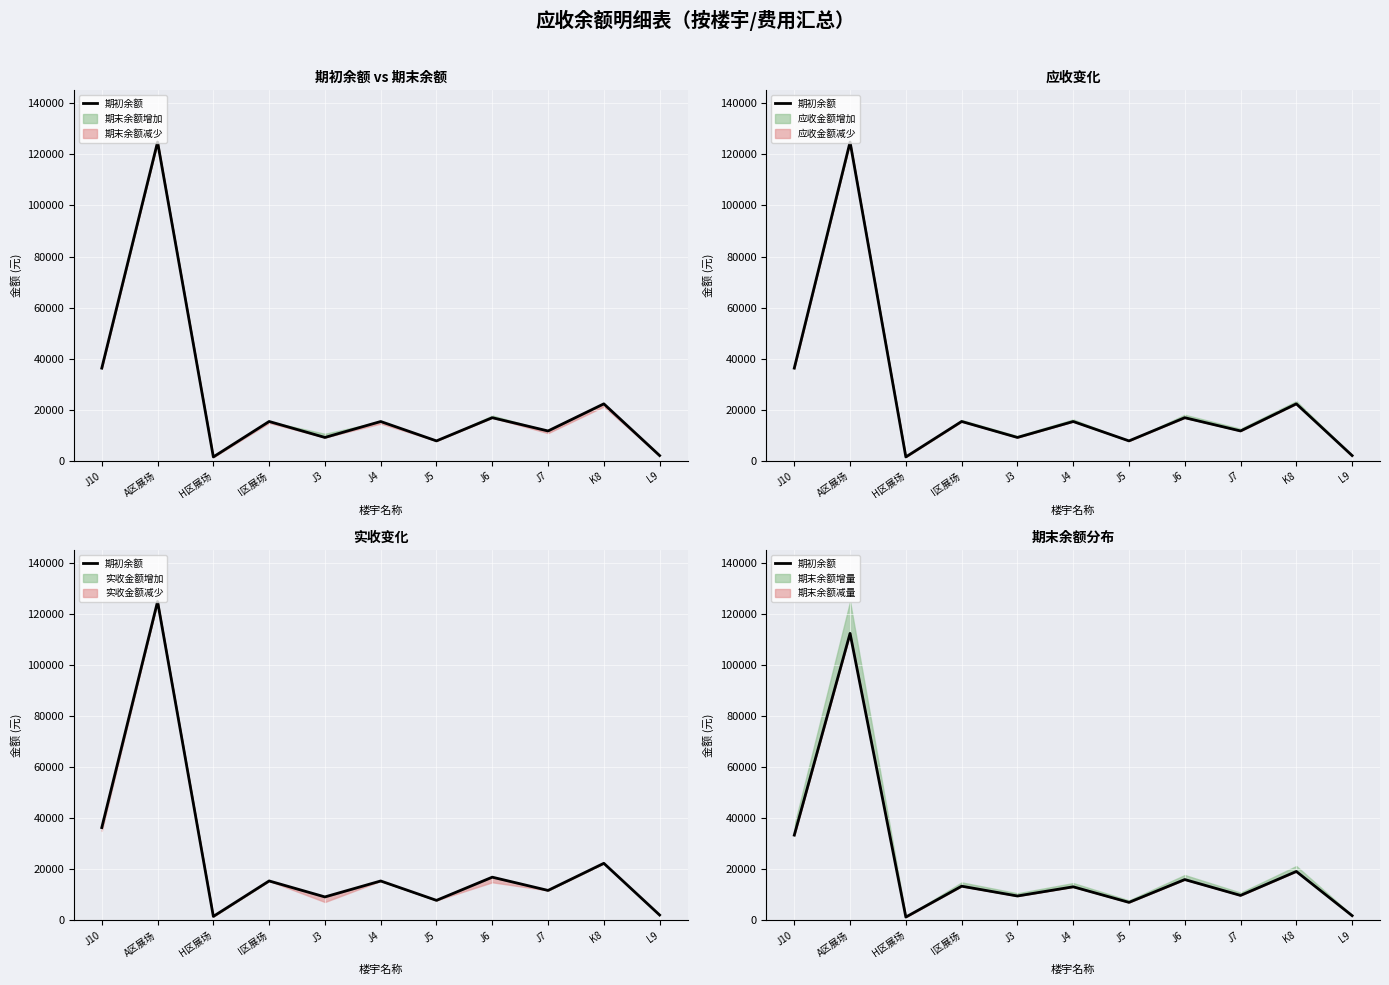

Rank the categories by value from highest to lowest.

A区展场, J10, K8, J6, I区展场, J4, J7, J3, J5, L9, H区展场